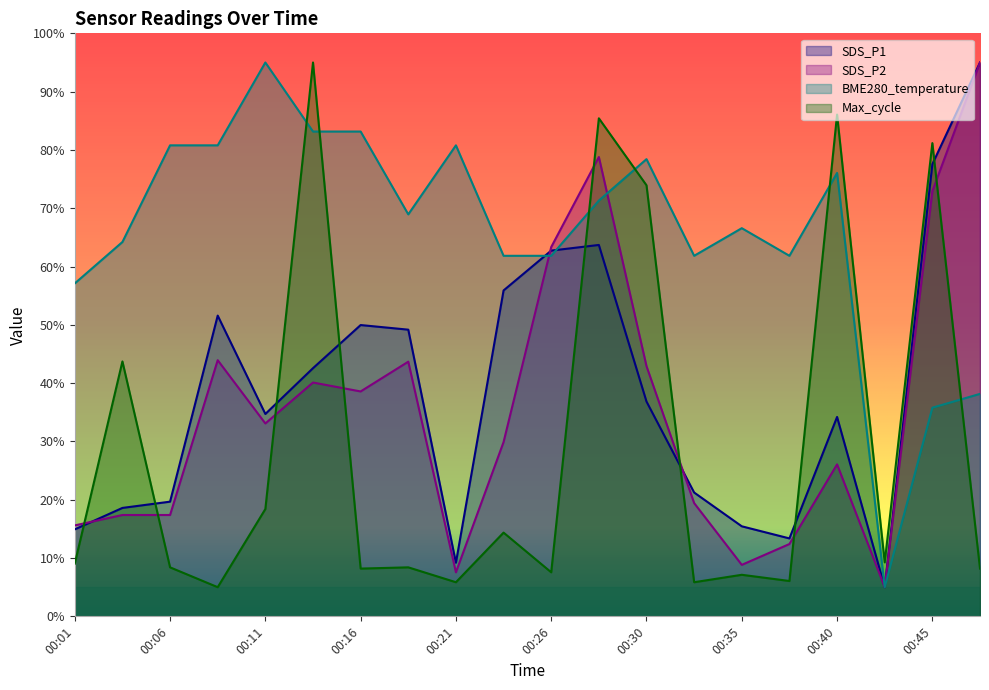

How many values in the SDS_P2 series are below 33?

10